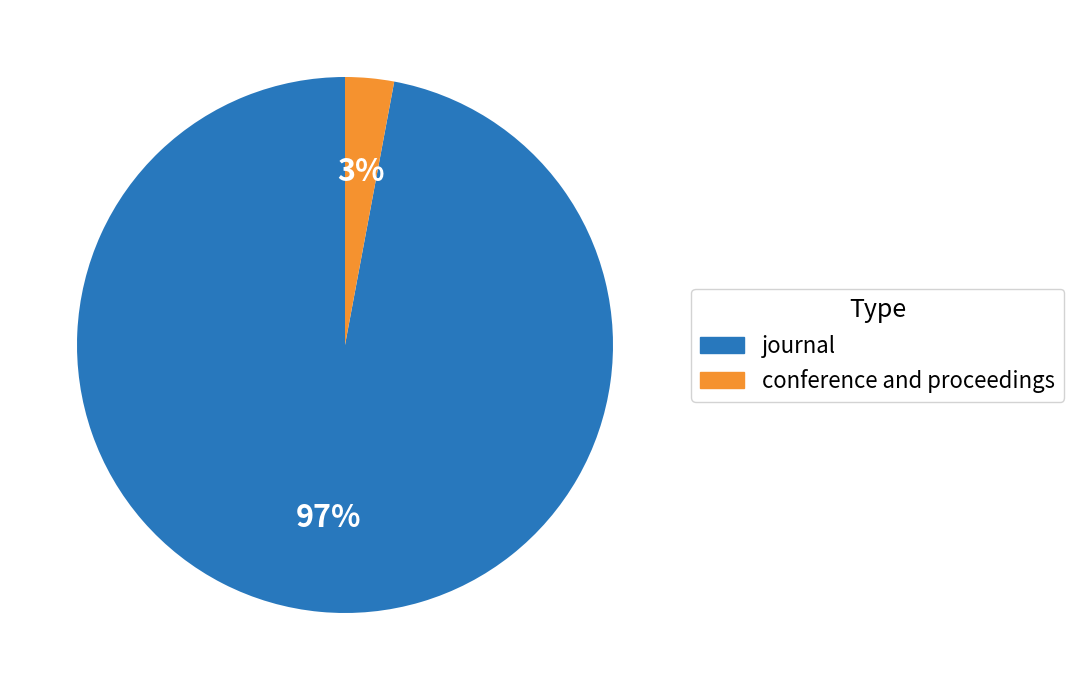

Which has a higher value, journal or conference and proceedings?

journal